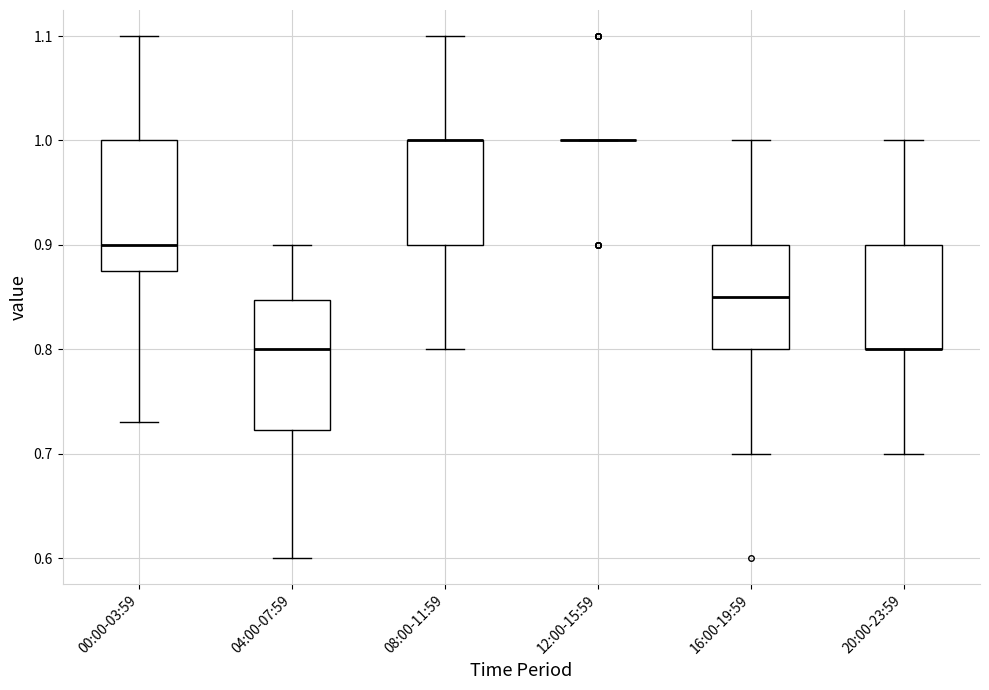

Where is the upper edge of the box for 08:00-11:59 on the y-axis? The values are not printed on the chart, so give them approximately, as read against the axis.

1.00